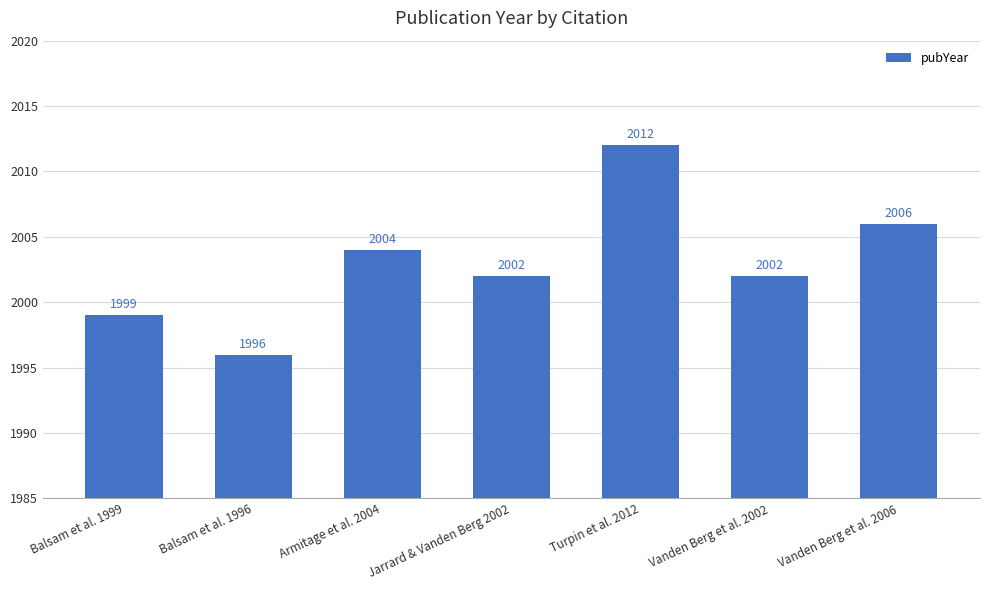

What is the ratio of the value at Balsam et al. 1996 to the value at Jarrard & Vanden Berg 2002?

1.0